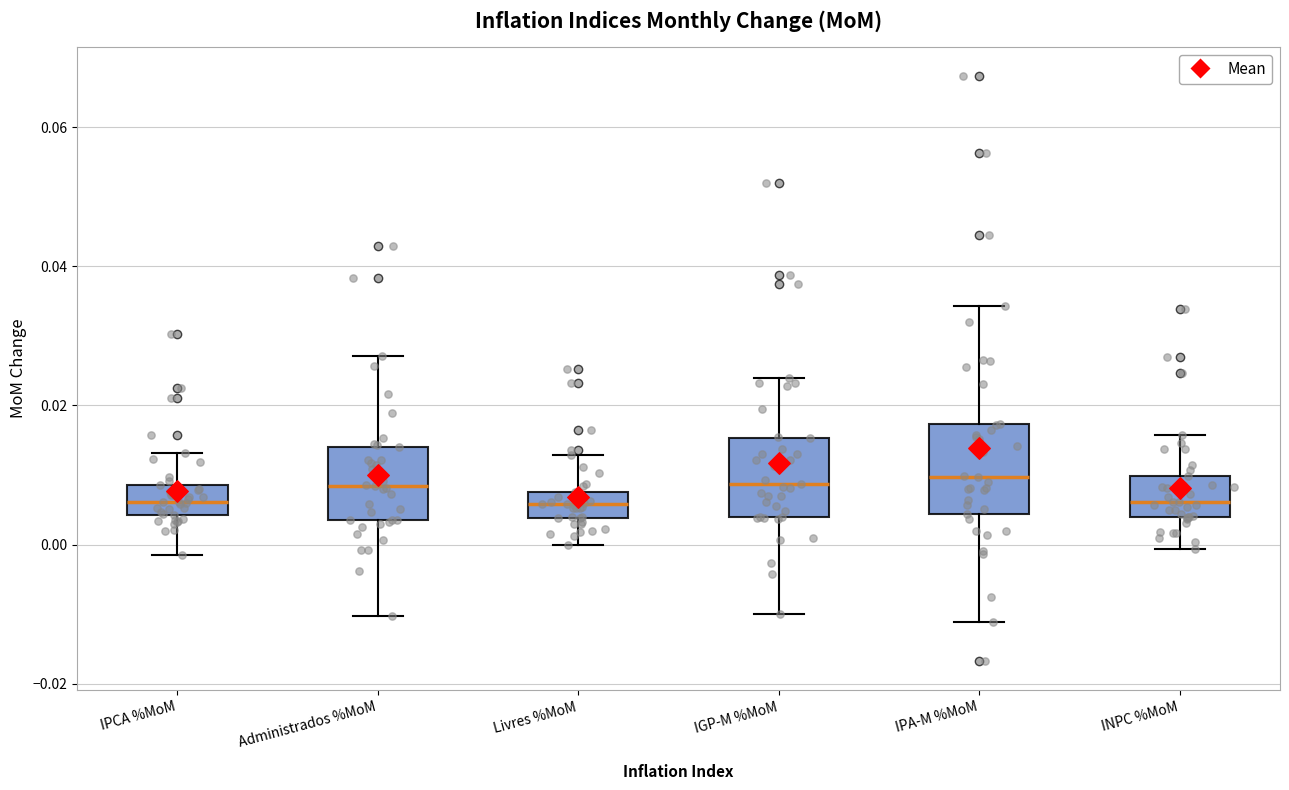

Reading left to right, transcribe this box plot: for each box, give where its median line is, the range the box spans, and where its two whiskers end, as read against the y-axis. The values are not printed on the chart, so give them approximately, as read against the axis.

IPCA %MoM: median 0.006, box 0.004 to 0.008, whiskers -0.002 to 0.014
Administrados %MoM: median 0.008, box 0.004 to 0.014, whiskers -0.010 to 0.028
Livres %MoM: median 0.006, box 0.004 to 0.008, whiskers 0.000 to 0.012
IGP-M %MoM: median 0.008, box 0.004 to 0.016, whiskers -0.010 to 0.024
IPA-M %MoM: median 0.010, box 0.004 to 0.018, whiskers -0.012 to 0.034
INPC %MoM: median 0.006, box 0.004 to 0.010, whiskers 0.000 to 0.016